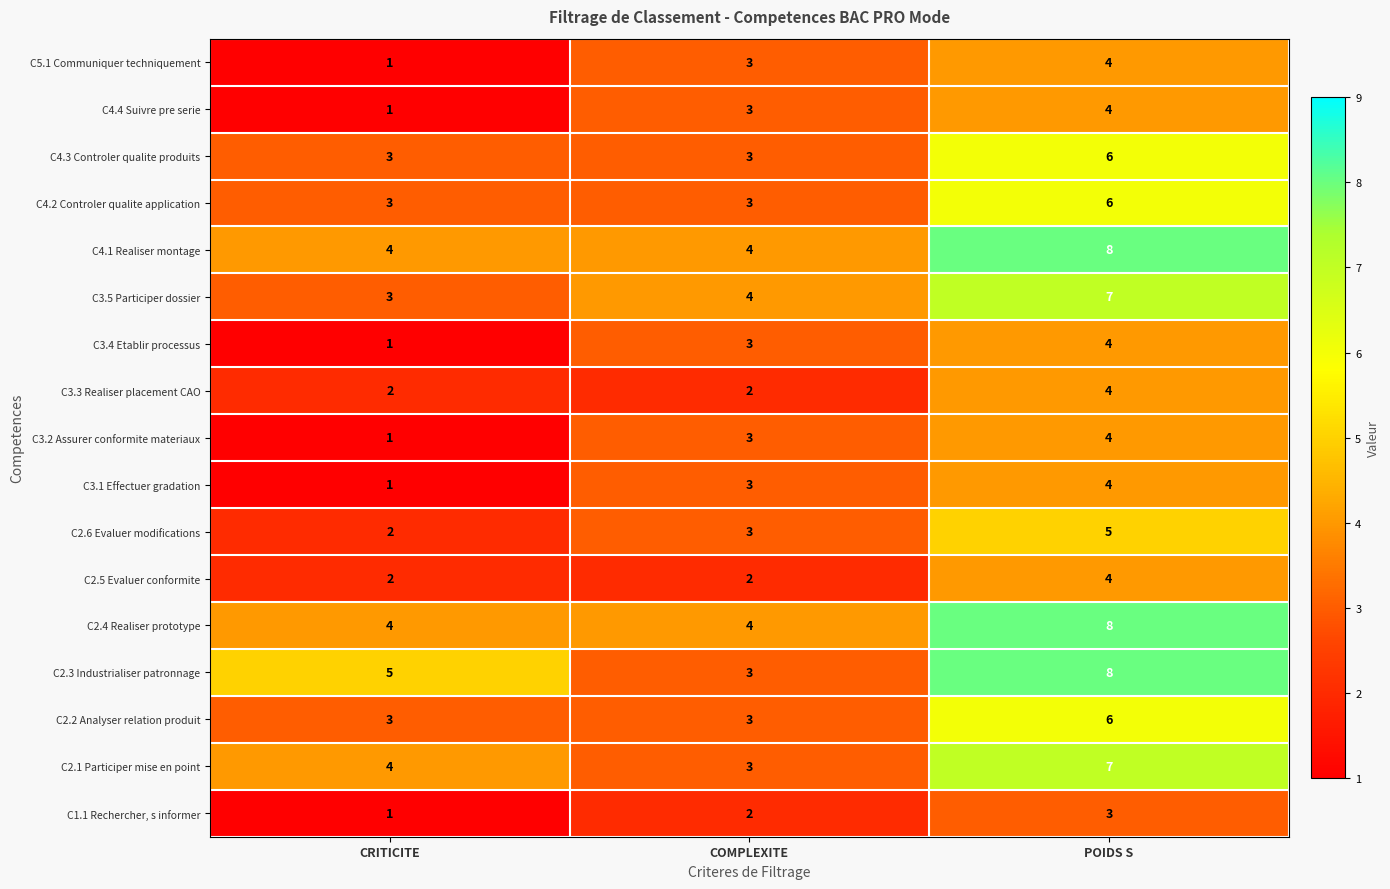

Is it true that C4.3 Controler qualite produits equals 3 at CRITICITE?

True